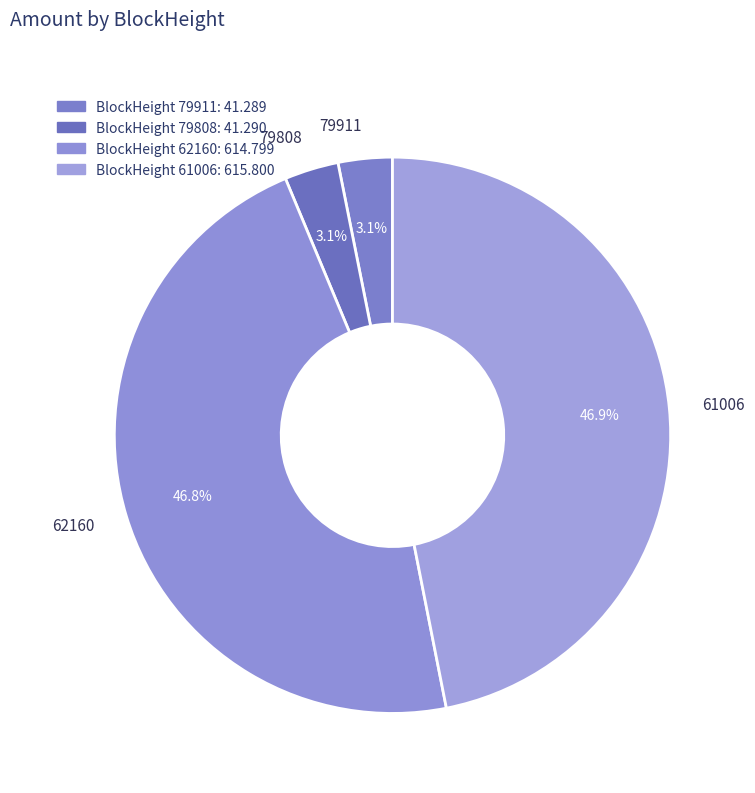

How many slices are in this pie chart?

4